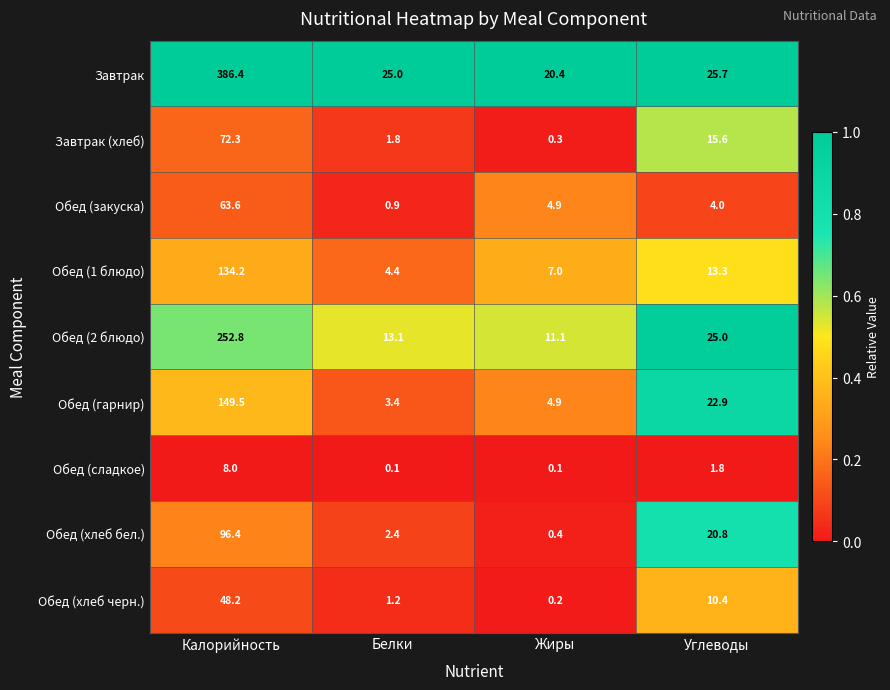

Rank the series by their maximum value, from highest to lowest.

Завтрак, Обед (2 блюдо), Обед (гарнир), Обед (1 блюдо), Обед (хлеб бел.), Завтрак (хлеб), Обед (закуска), Обед (хлеб черн.), Обед (сладкое)